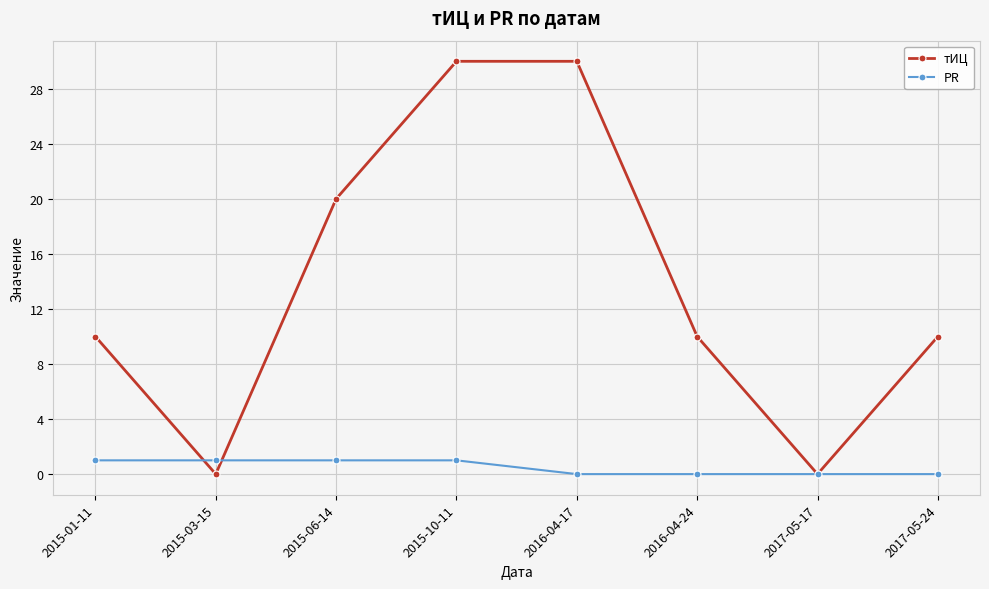

Is it true that тИЦ equals 20 at 2015-06-14?

True